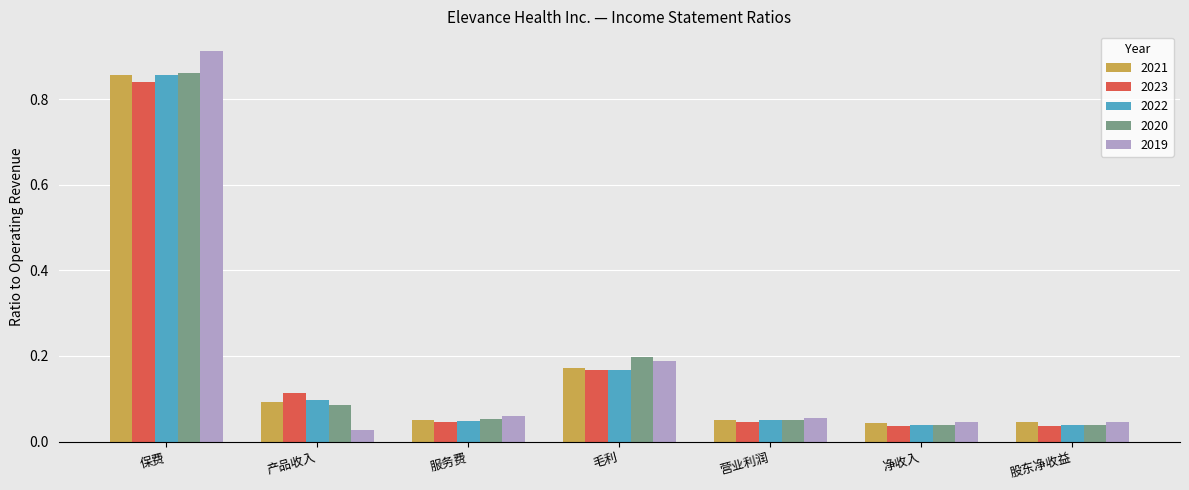

Where is 2019 nearest to the value 0?

产品收入